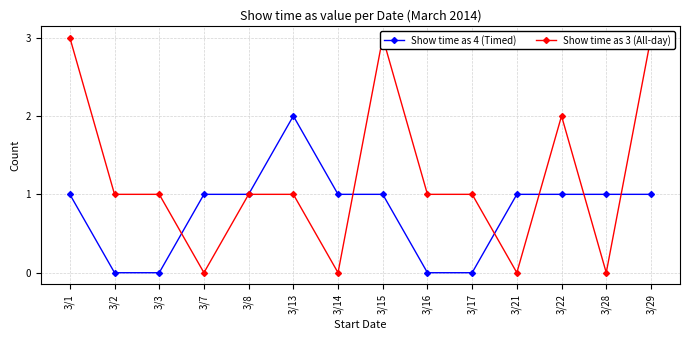

What is the sum of the Show time as 4 (Timed) values at 3/13 and 3/15?

3